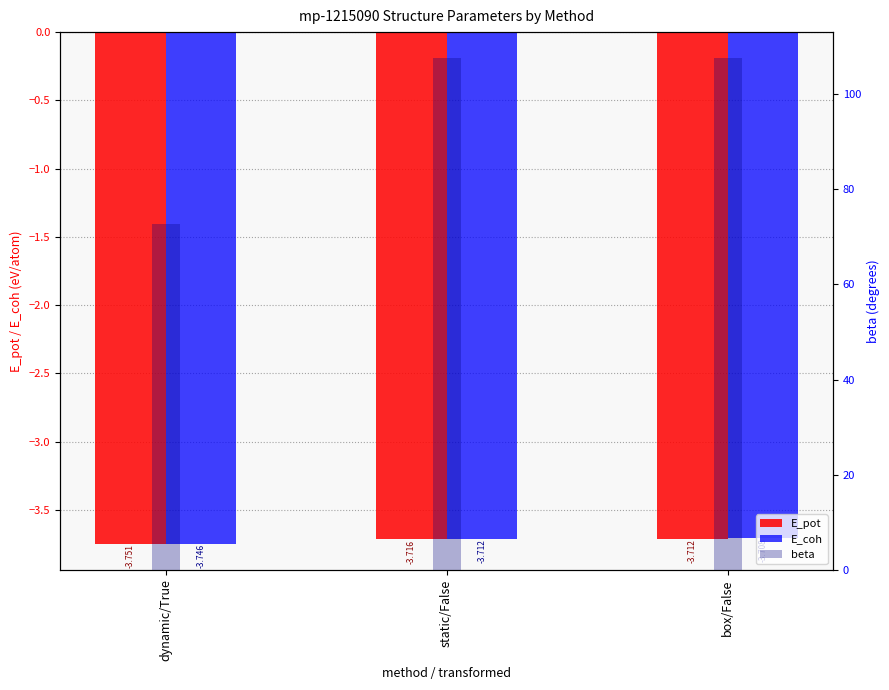

True or false: beta has a value of 107.6 at box/False.

True